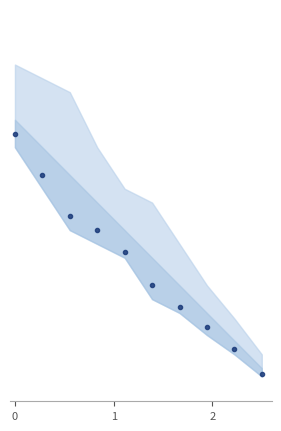

The value at 4 is 0.2. True or false?

False